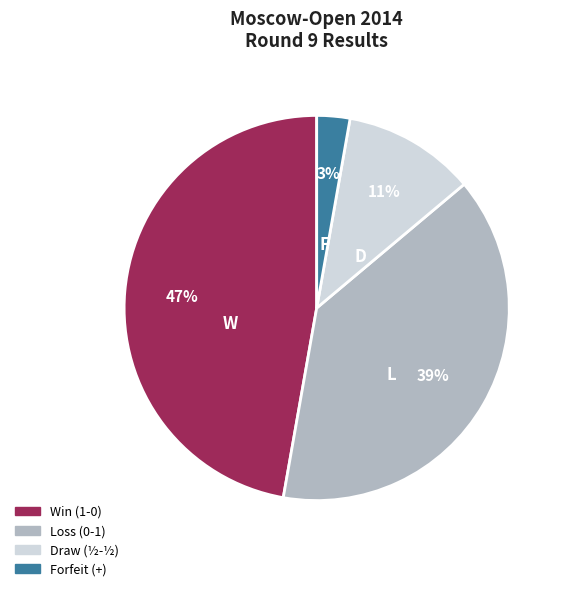

To the nearest percent, what is the average slice percentage?

25%